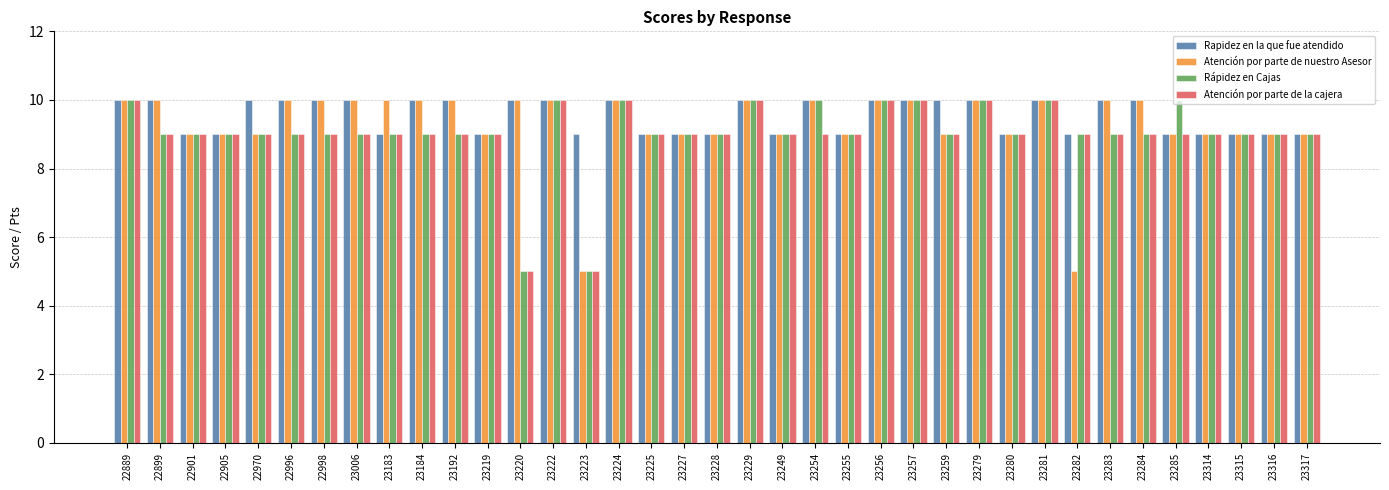

The value of Rápidez en Cajas at 23255 is 4. True or false?

False